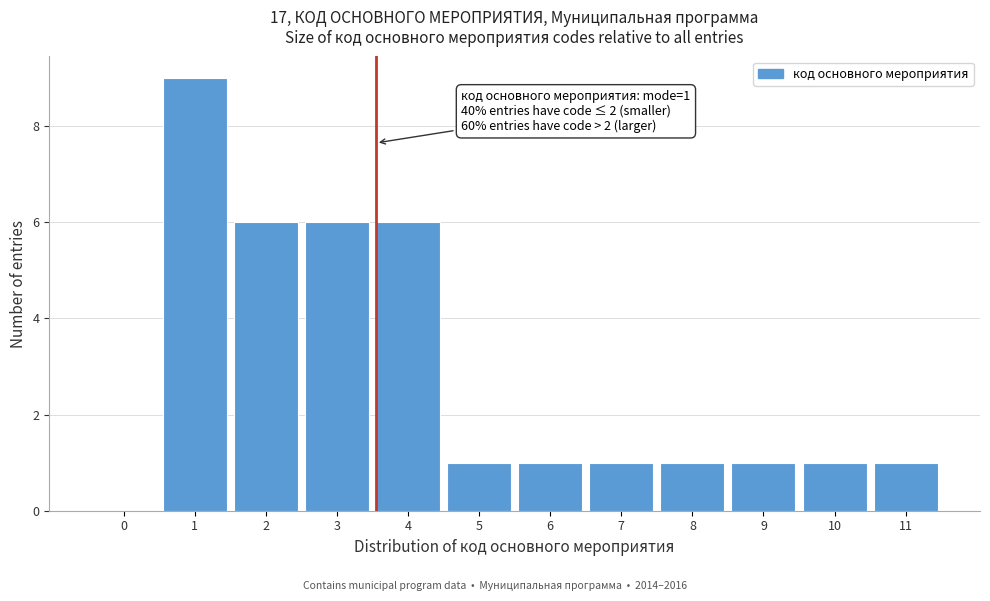

Reading left to right, transcribe all the data shown in this chart.

0=0	1=9	2=6	3=6	4=6	5=1	6=1	7=1	8=1	9=1	10=1	11=1